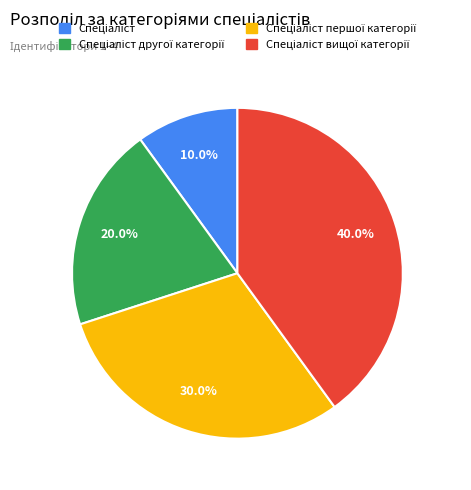

Does any single category account for the majority?

No